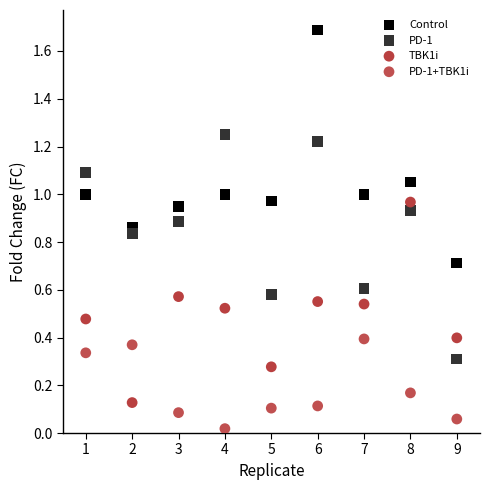

Which series contains the highest Y value?

Control